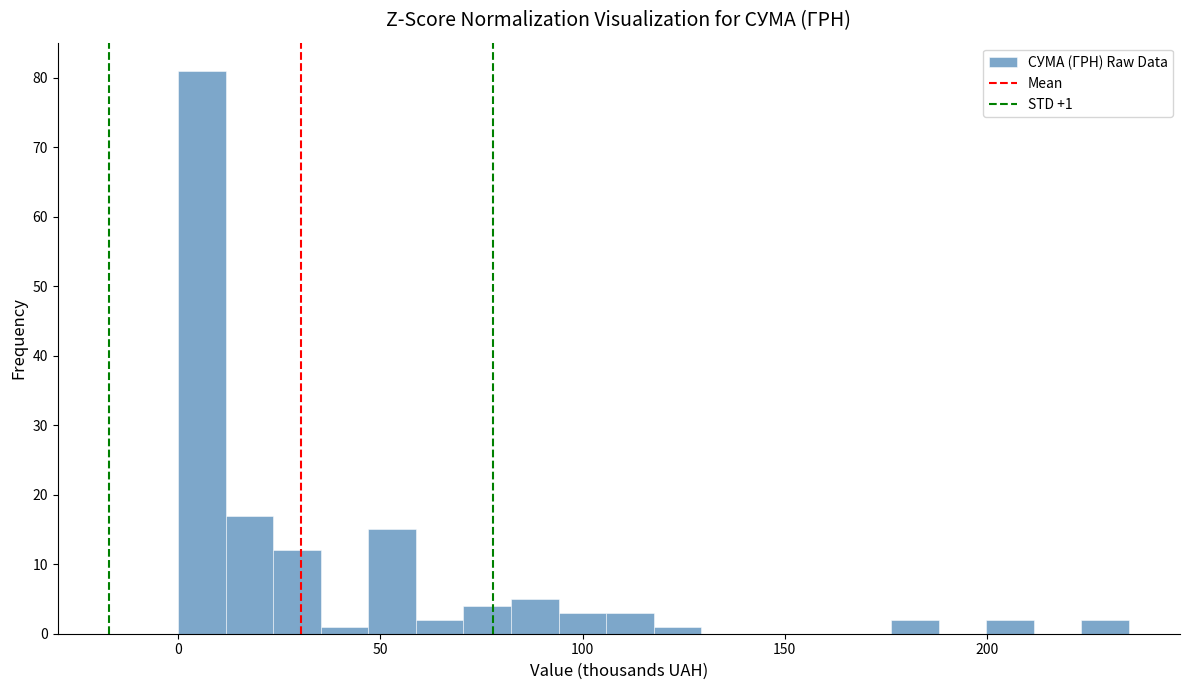

Around what value on the x-axis is the tallest bar? Give the approximate position of its centre, as read against the axis.

5